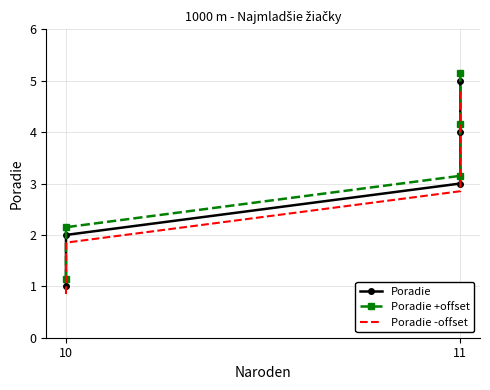

What is the total value across all series at 11?

9.0